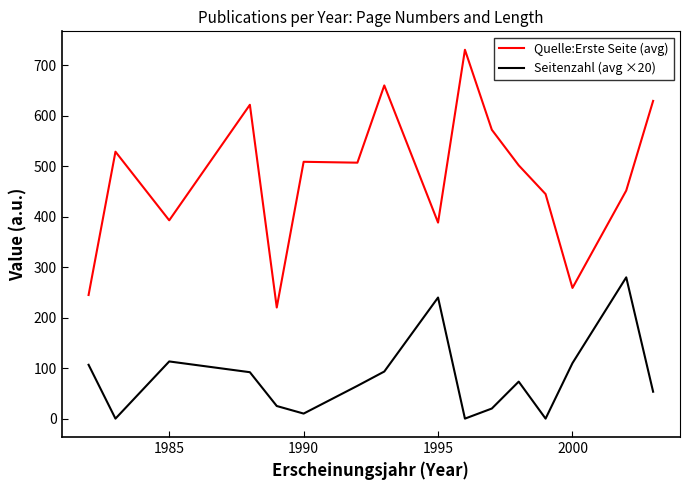

Which series has the widest spread of values?

Quelle:Erste Seite (avg)